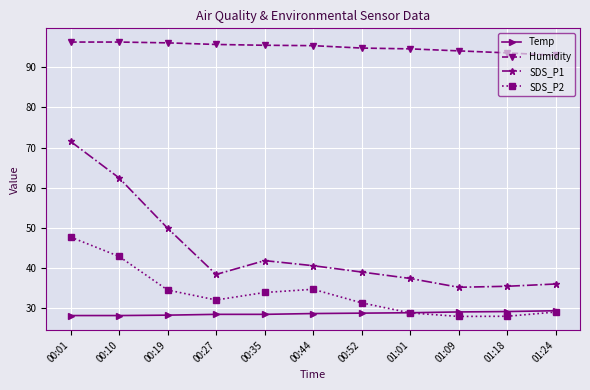

True or false: Humidity and SDS_P2 intersect in this chart.

False